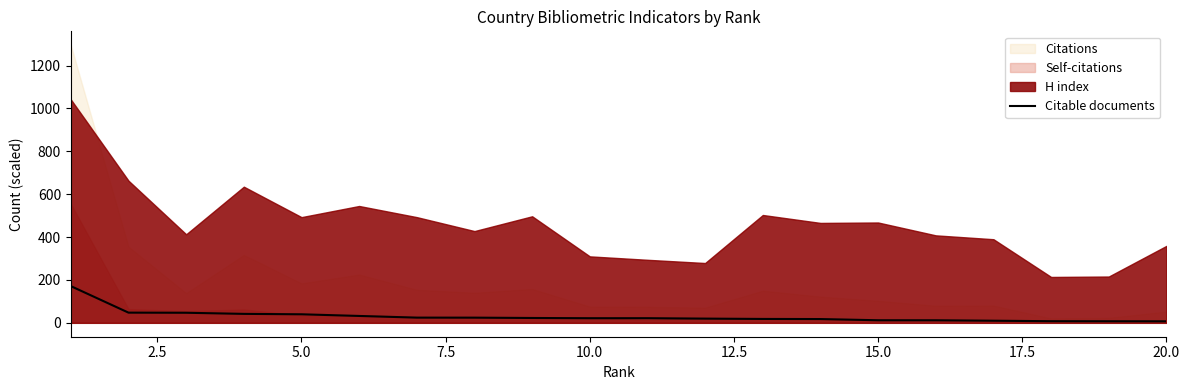

What is the highest value of the Citable documents series?

171.2